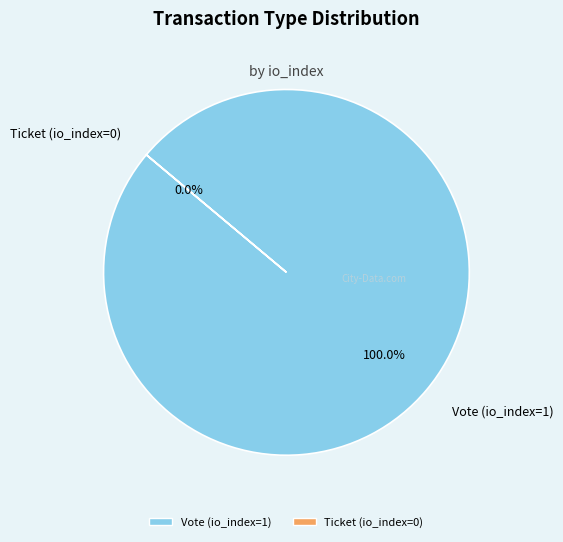

Is there a majority slice in this chart?

Yes